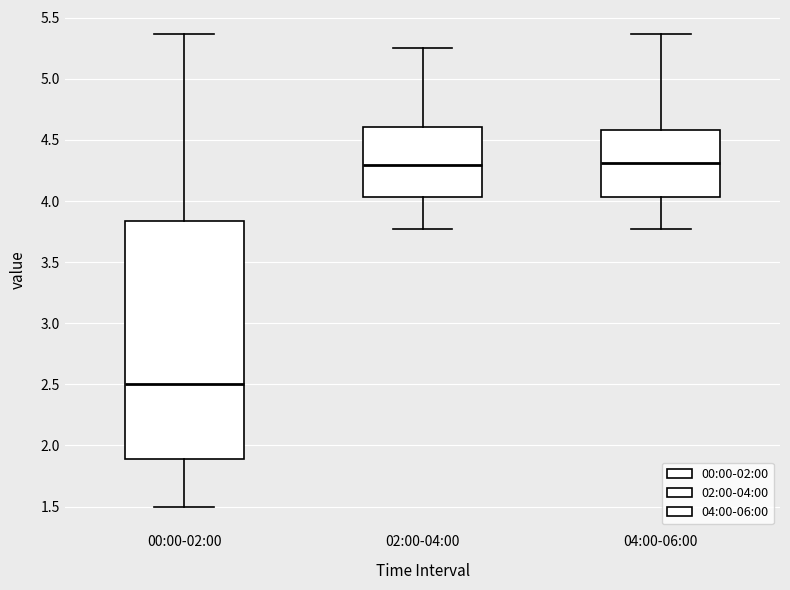

Which box is the tallest, from its lower edge to its upper edge?

00:00-02:00